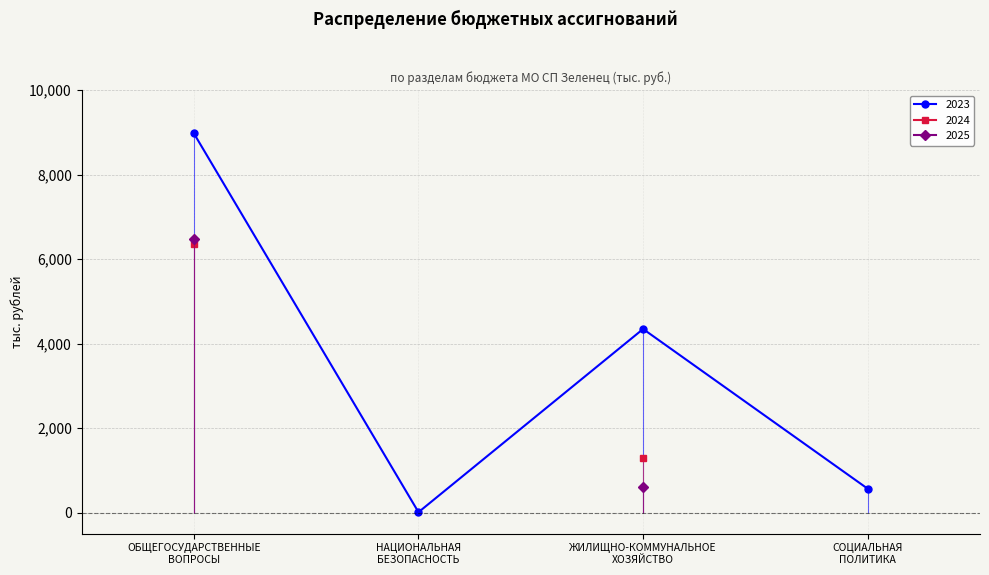

In 2025, how many points are higher than both neighbors (excluding endpoints)?

1